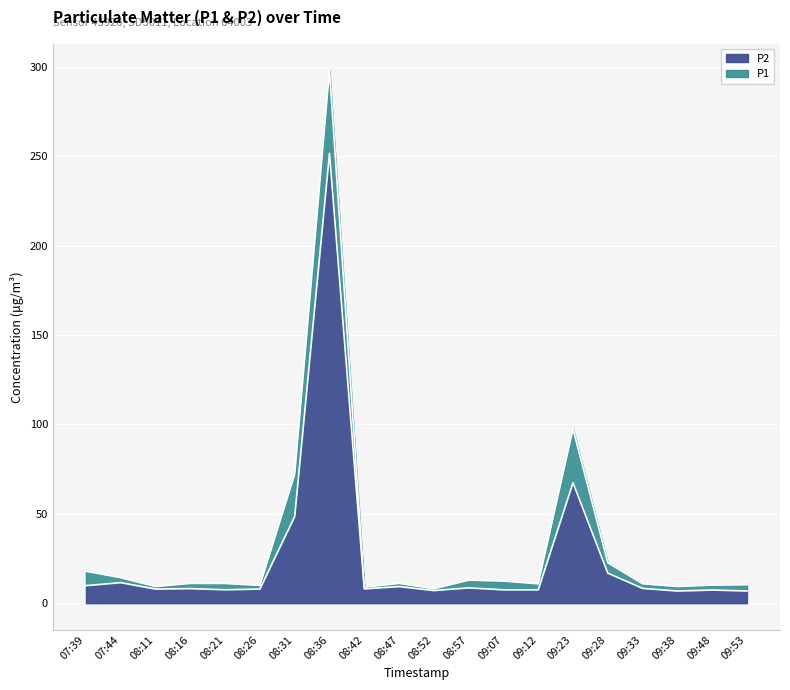

Where does the P2 series first go above 8?

07:39